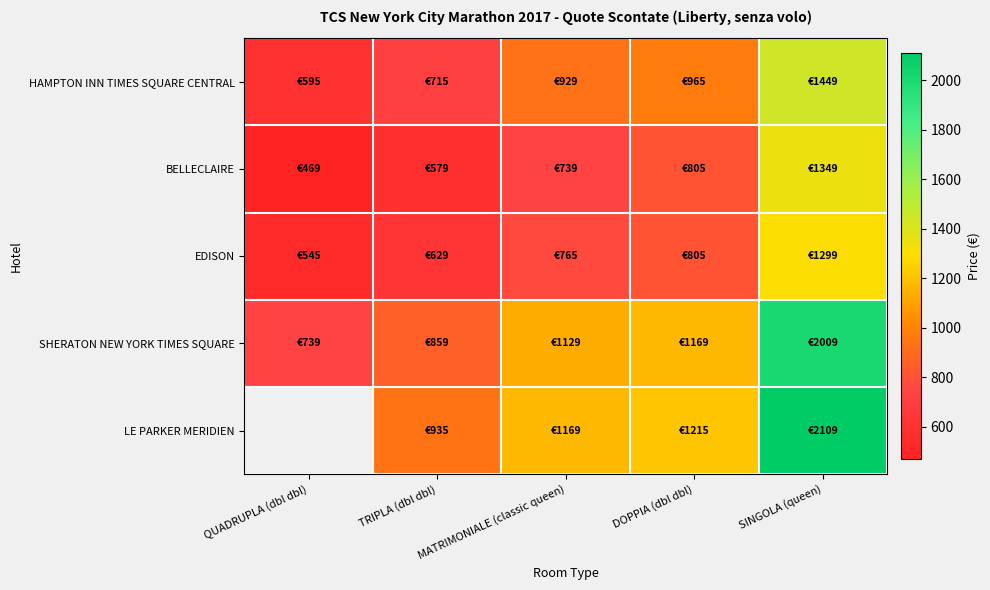

Is the value of EDISON at QUADRUPLA (dbl dbl) greater than the value of HAMPTON INN TIMES SQUARE CENTRAL at MATRIMONIALE (classic queen)?

No